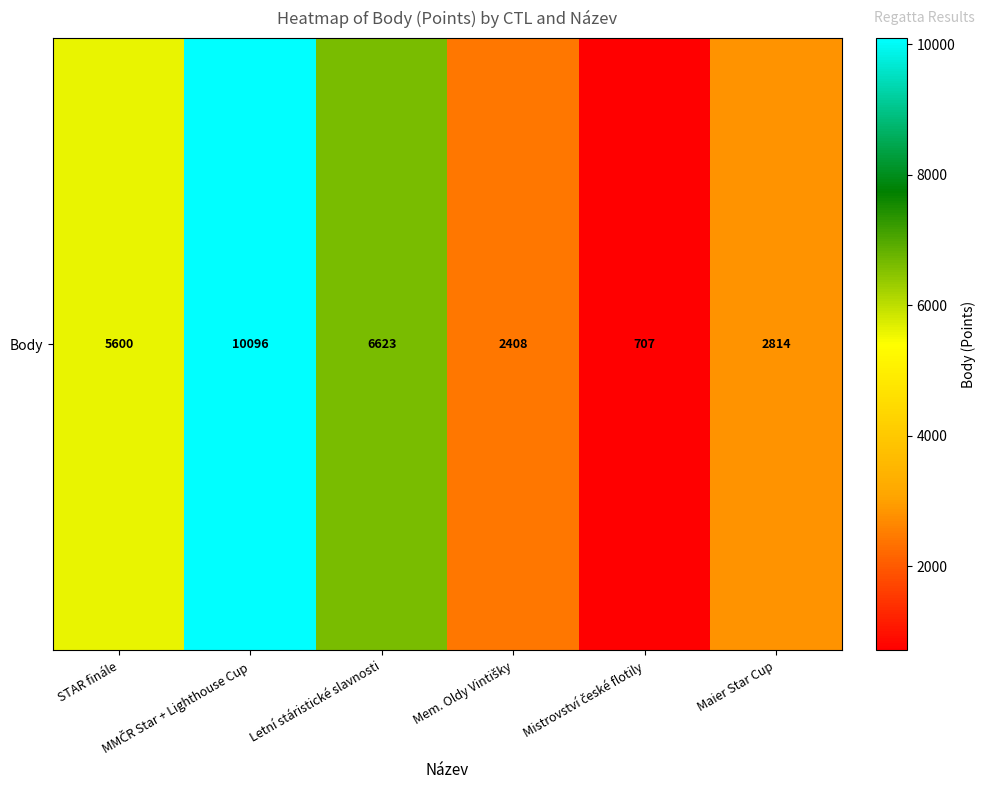

List the labels in order of value, largest first.

MMČR Star + Lighthouse Cup, Letní stáristické slavnosti, STAR finále, Maier Star Cup, Mem. Oldy Vintišky, Mistrovství české flotily